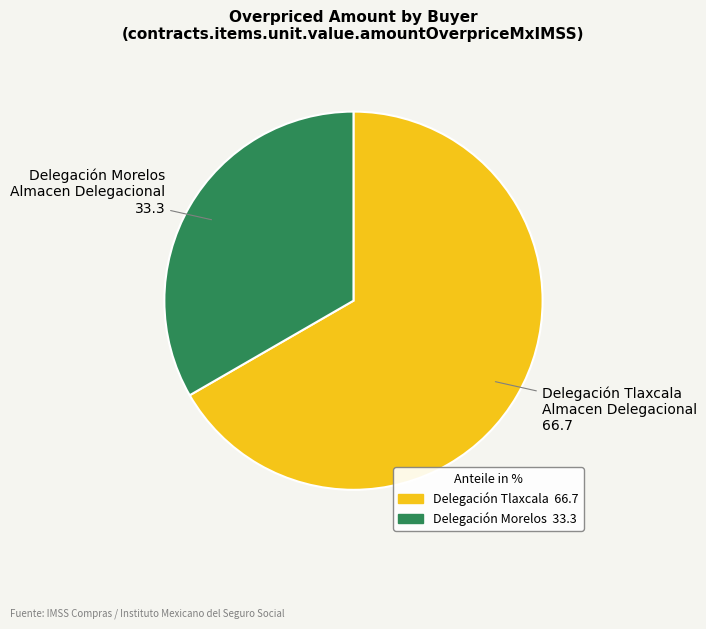

Is there a majority slice in this chart?

Yes